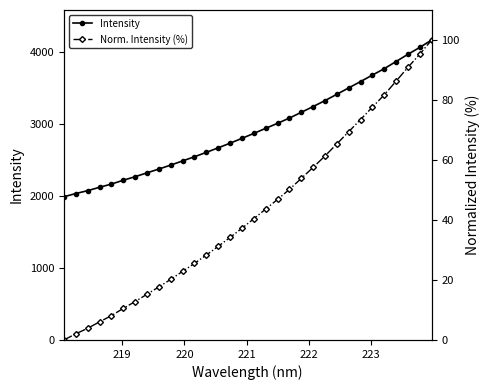

Count the number of data series in this chart.

2